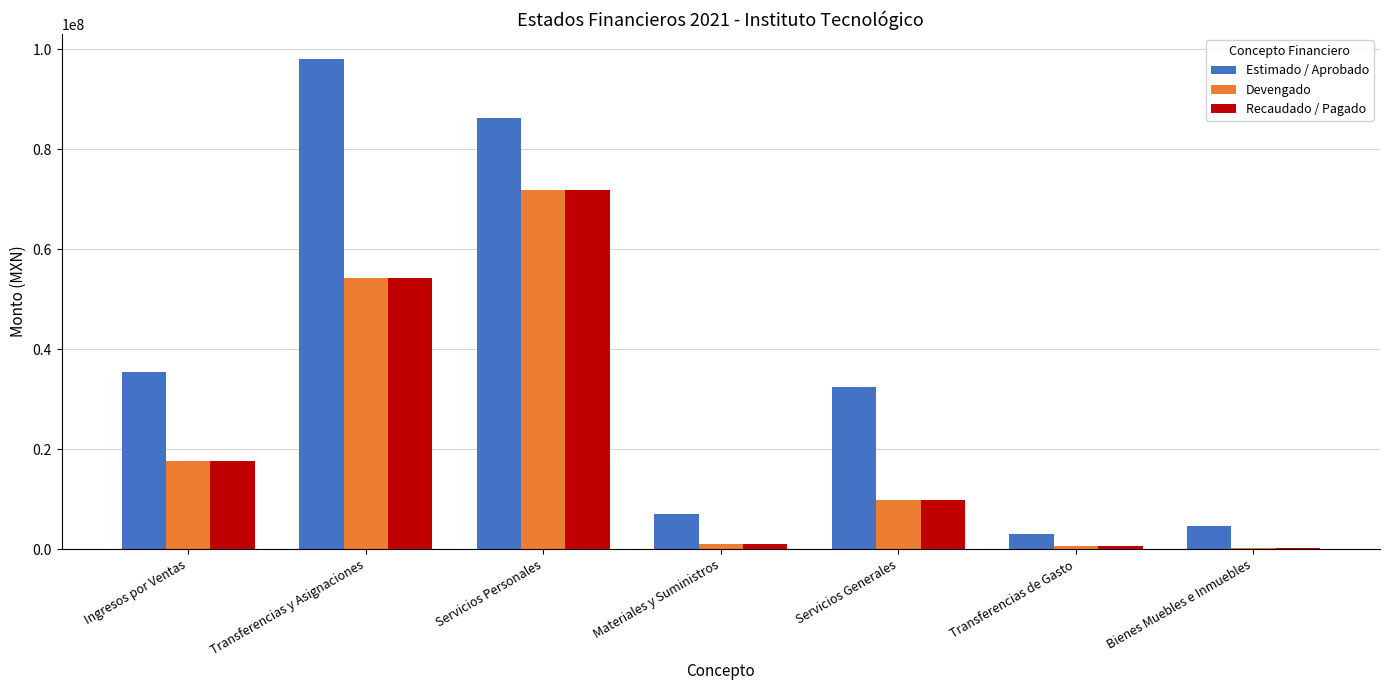

What are all the series names shown in the legend?

Estimado / Aprobado, Devengado, Recaudado / Pagado